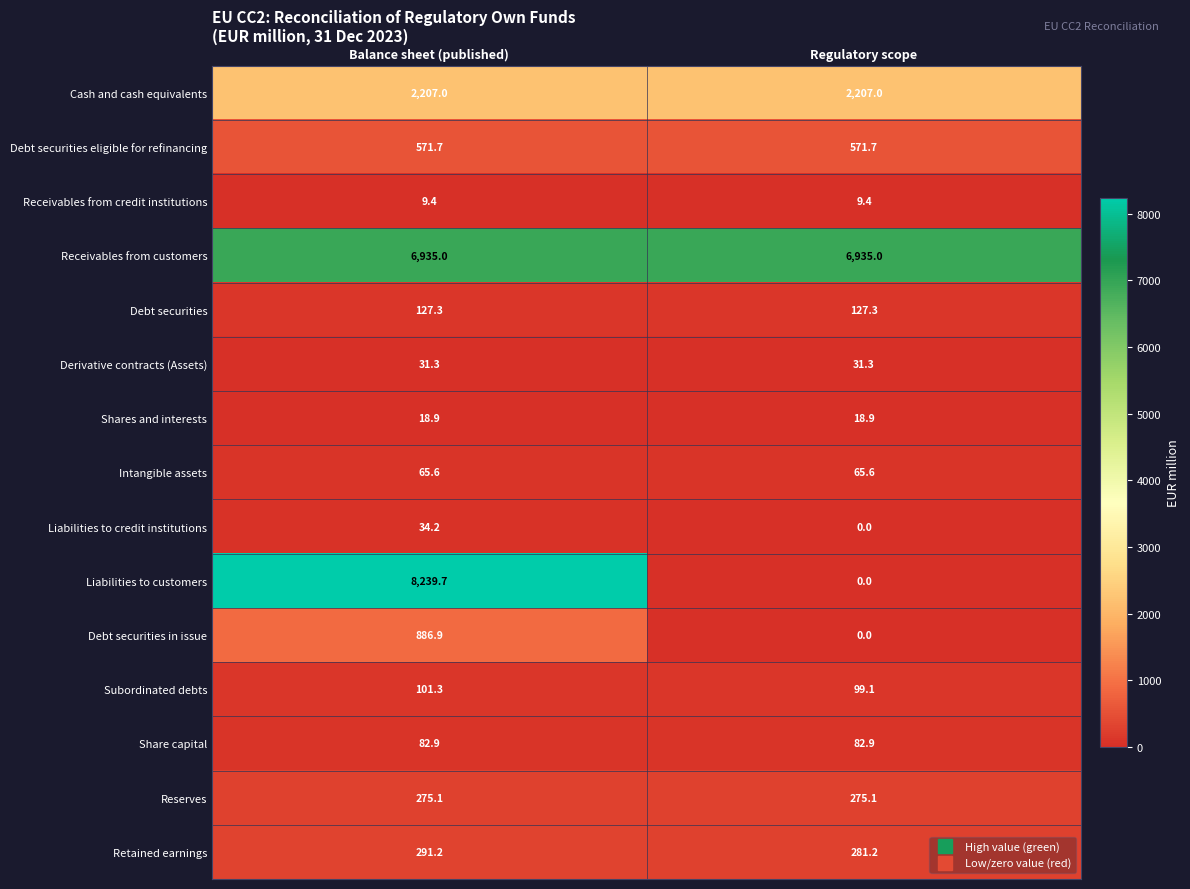

Which series has the largest total across all categories?

Receivables from customers